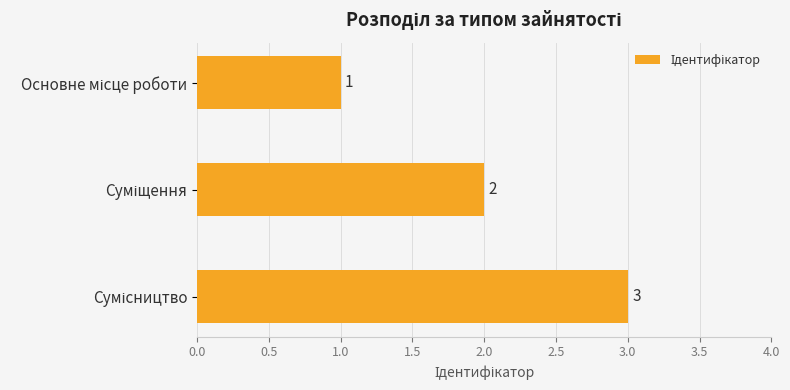

What is the greatest value displayed?

3